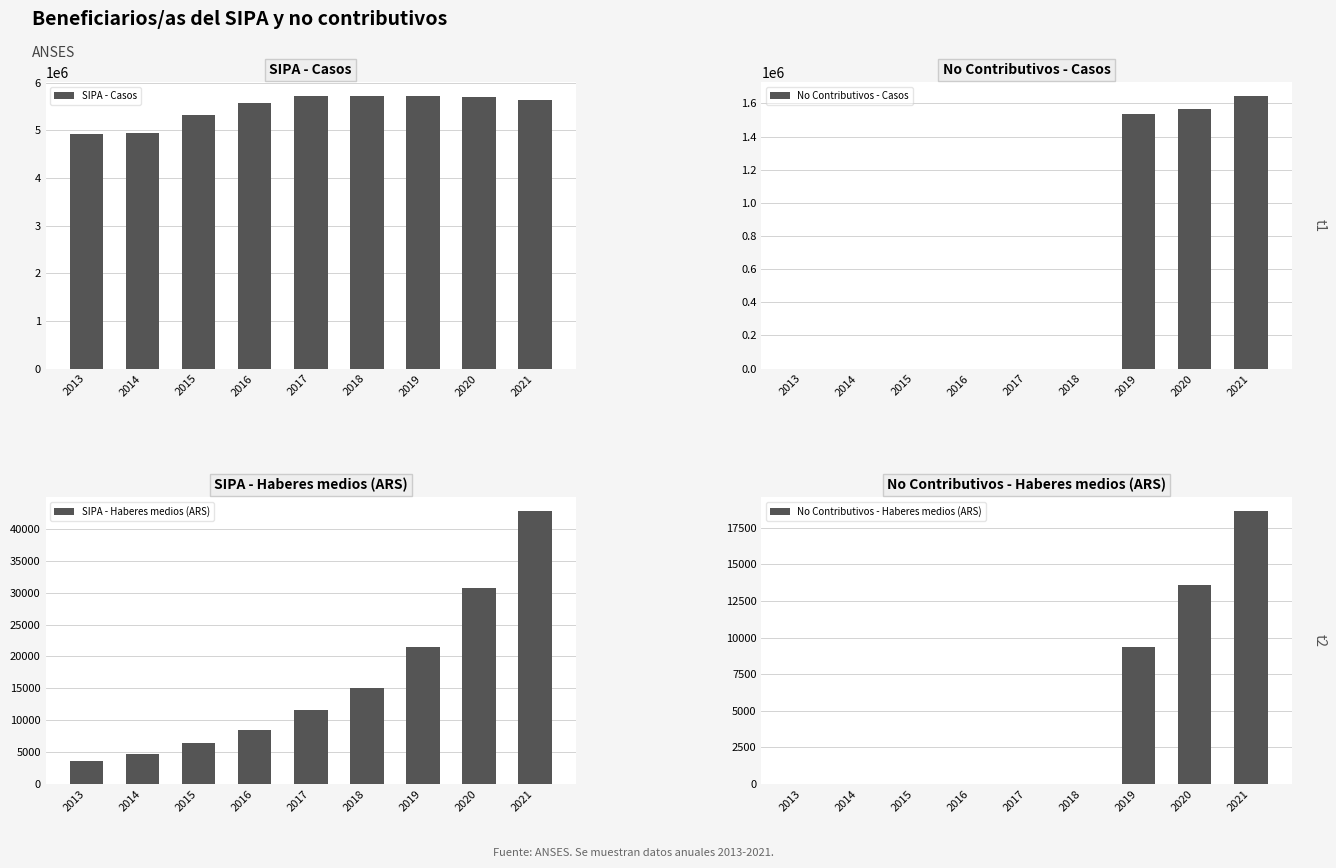

Count the number of categories in the chart.

9